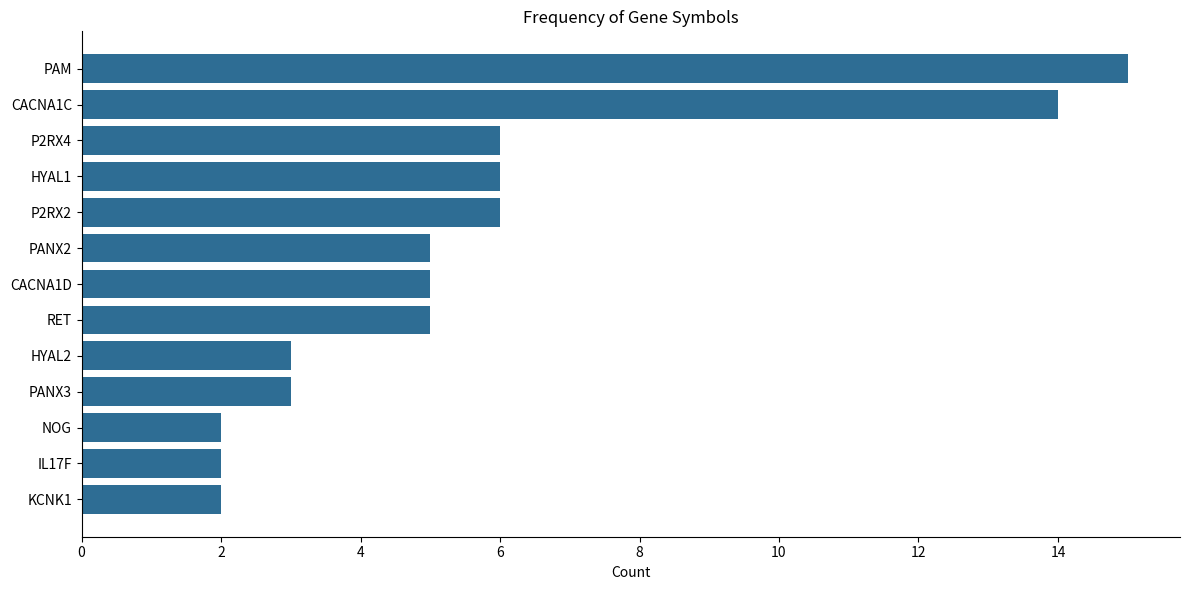

What is the sum of the values at HYAL1 and RET?

11